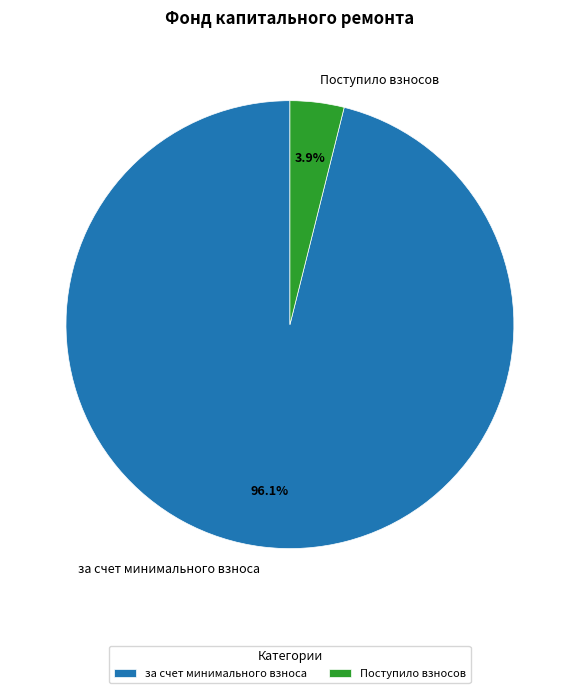

Is there any slice that represents more than half of the pie?

Yes